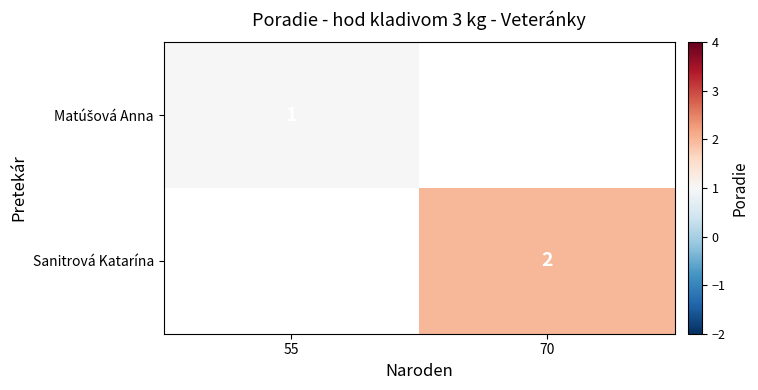

The value of Sanitrová Katarína at 70 is 3. True or false?

False